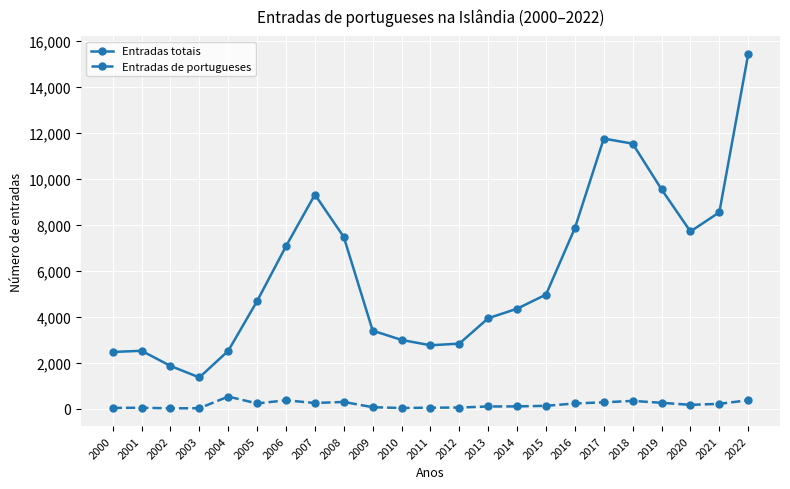

What is the maximum value shown in the chart?

15438